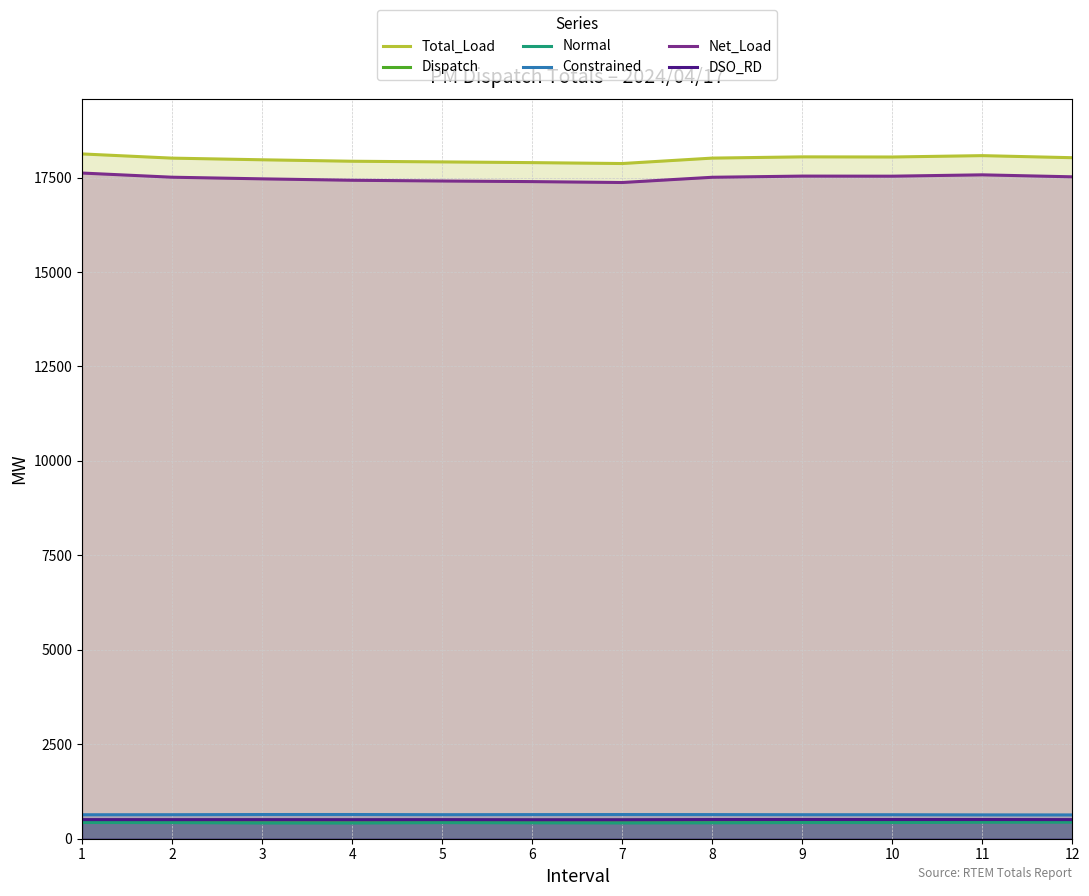

What is the sum of all Dispatch values?

5861.8